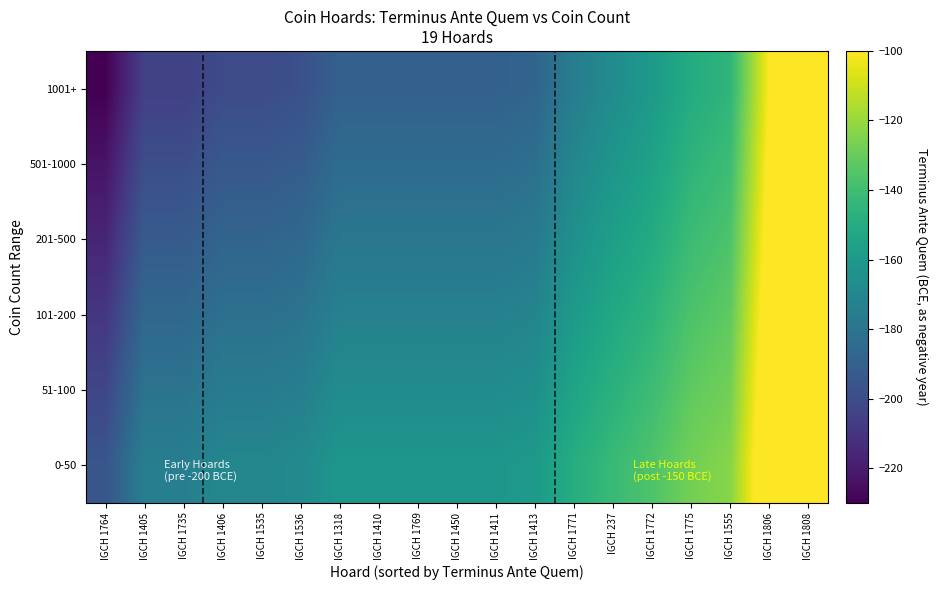

Reading left to right, list all the values displayed in this chart.

0-50: IGCH 1764=-195.5	IGCH 1405=-174.2	IGCH 1735=-174.2	IGCH 1406=-170.0	IGCH 1535=-170.0	IGCH 1536=-168.3	IGCH 1318=-161.5	IGCH 1410=-161.5	IGCH 1769=-161.5	IGCH 1450=-161.5	IGCH 1411=-161.5	IGCH 1413=-159.8	IGCH 1771=-148.8	IGCH 237=-141.9	IGCH 1772=-136.0	IGCH 1775=-127.5	IGCH 1555=-123.2	IGCH 1806=-85.0	IGCH 1808=-85.0
51-100: IGCH 1764=-202.4	IGCH 1405=-180.4	IGCH 1735=-180.4	IGCH 1406=-176.0	IGCH 1535=-176.0	IGCH 1536=-174.2	IGCH 1318=-167.2	IGCH 1410=-167.2	IGCH 1769=-167.2	IGCH 1450=-167.2	IGCH 1411=-167.2	IGCH 1413=-165.4	IGCH 1771=-154.0	IGCH 237=-147.0	IGCH 1772=-140.8	IGCH 1775=-132.0	IGCH 1555=-127.6	IGCH 1806=-88.0	IGCH 1808=-88.0
101-200: IGCH 1764=-209.3	IGCH 1405=-186.5	IGCH 1735=-186.5	IGCH 1406=-182.0	IGCH 1535=-182.0	IGCH 1536=-180.2	IGCH 1318=-172.9	IGCH 1410=-172.9	IGCH 1769=-172.9	IGCH 1450=-172.9	IGCH 1411=-172.9	IGCH 1413=-171.1	IGCH 1771=-159.2	IGCH 237=-152.0	IGCH 1772=-145.6	IGCH 1775=-136.5	IGCH 1555=-131.9	IGCH 1806=-91.0	IGCH 1808=-91.0
201-500: IGCH 1764=-216.2	IGCH 1405=-192.7	IGCH 1735=-192.7	IGCH 1406=-188.0	IGCH 1535=-188.0	IGCH 1536=-186.1	IGCH 1318=-178.6	IGCH 1410=-178.6	IGCH 1769=-178.6	IGCH 1450=-178.6	IGCH 1411=-178.6	IGCH 1413=-176.7	IGCH 1771=-164.5	IGCH 237=-157.0	IGCH 1772=-150.4	IGCH 1775=-141.0	IGCH 1555=-136.3	IGCH 1806=-94.0	IGCH 1808=-94.0
501-1000: IGCH 1764=-223.1	IGCH 1405=-198.8	IGCH 1735=-198.8	IGCH 1406=-194.0	IGCH 1535=-194.0	IGCH 1536=-192.1	IGCH 1318=-184.3	IGCH 1410=-184.3	IGCH 1769=-184.3	IGCH 1450=-184.3	IGCH 1411=-184.3	IGCH 1413=-182.4	IGCH 1771=-169.8	IGCH 237=-162.0	IGCH 1772=-155.2	IGCH 1775=-145.5	IGCH 1555=-140.7	IGCH 1806=-97.0	IGCH 1808=-97.0
1001+: IGCH 1764=-230.0	IGCH 1405=-205.0	IGCH 1735=-205.0	IGCH 1406=-200.0	IGCH 1535=-200.0	IGCH 1536=-198.0	IGCH 1318=-190.0	IGCH 1410=-190.0	IGCH 1769=-190.0	IGCH 1450=-190.0	IGCH 1411=-190.0	IGCH 1413=-188.0	IGCH 1771=-175.0	IGCH 237=-167.0	IGCH 1772=-160.0	IGCH 1775=-150.0	IGCH 1555=-145.0	IGCH 1806=-100.0	IGCH 1808=-100.0